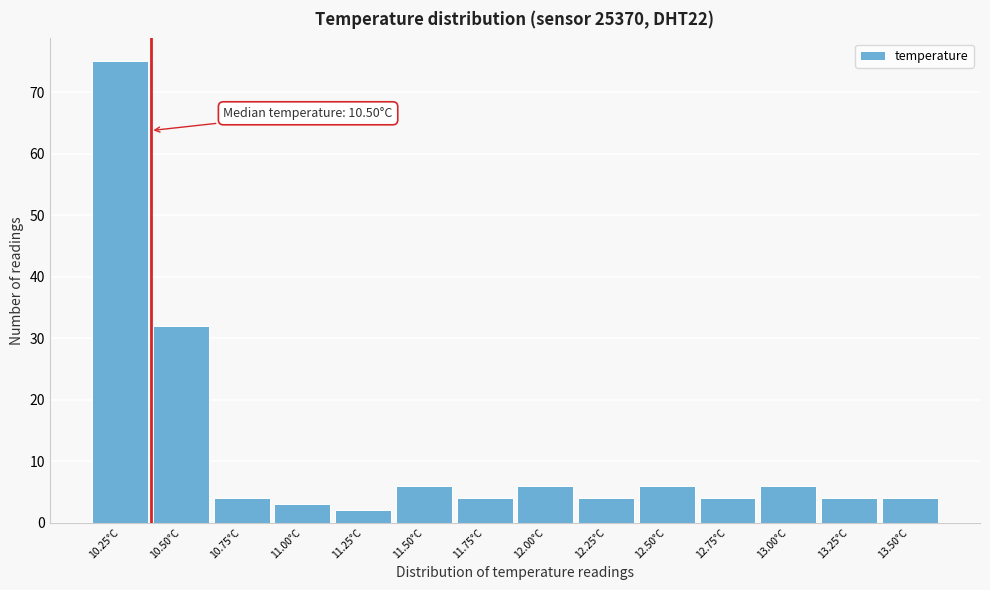

Reading left to right, what are all the values shown in this chart?

75	32	4	3	2	6	4	6	4	6	4	6	4	4